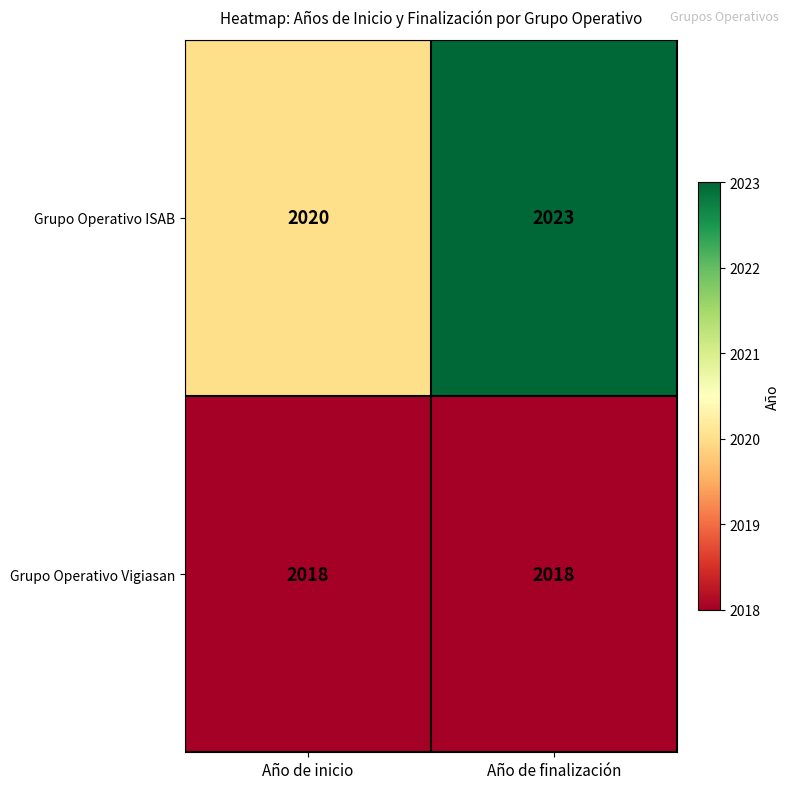

Which series changed the most between Año de inicio and Año de finalización?

Grupo Operativo ISAB